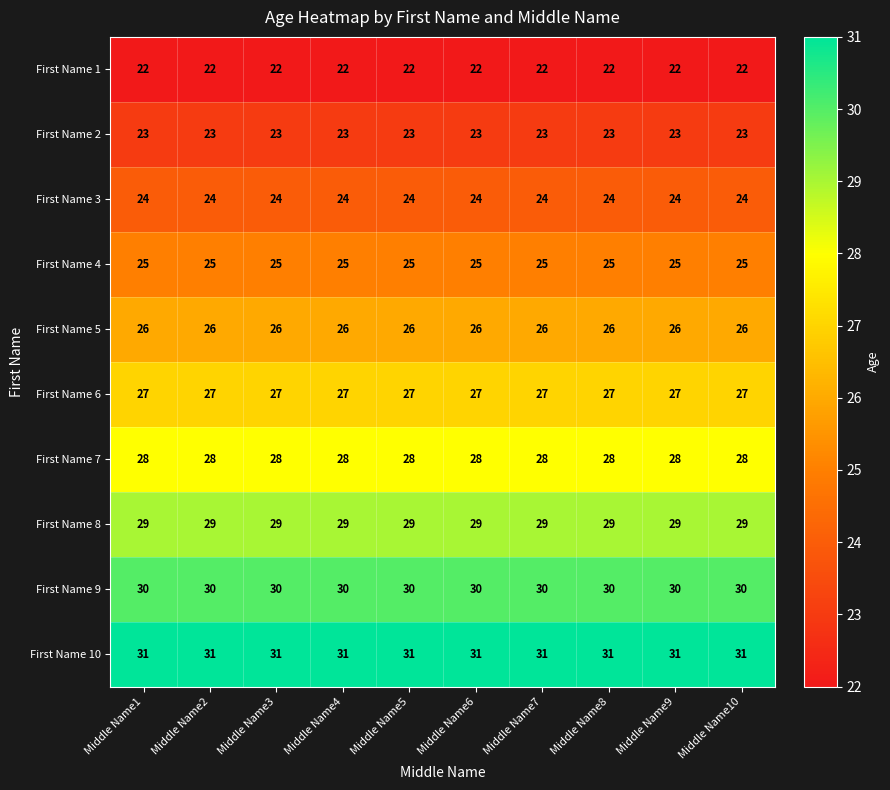

The value of First Name 10 at Middle Name3 is 31. True or false?

True